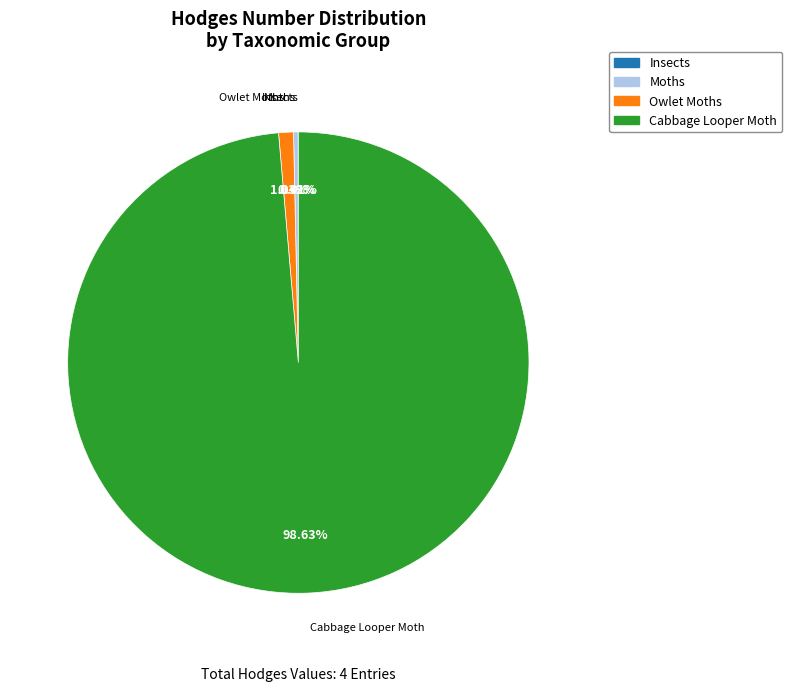

Is there a majority slice in this chart?

Yes